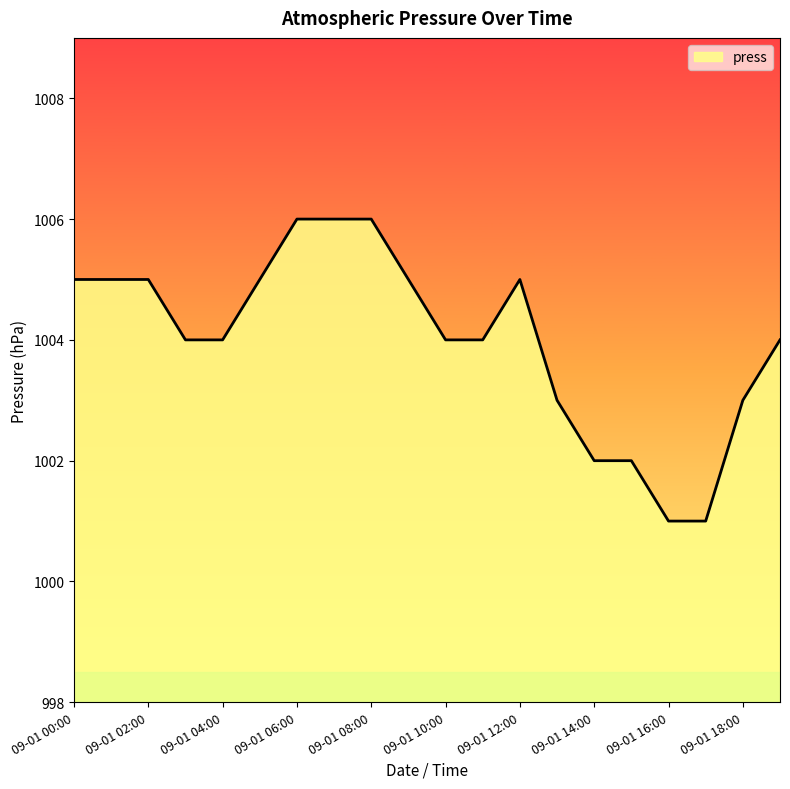

What is the maximum value shown in the chart?

1006